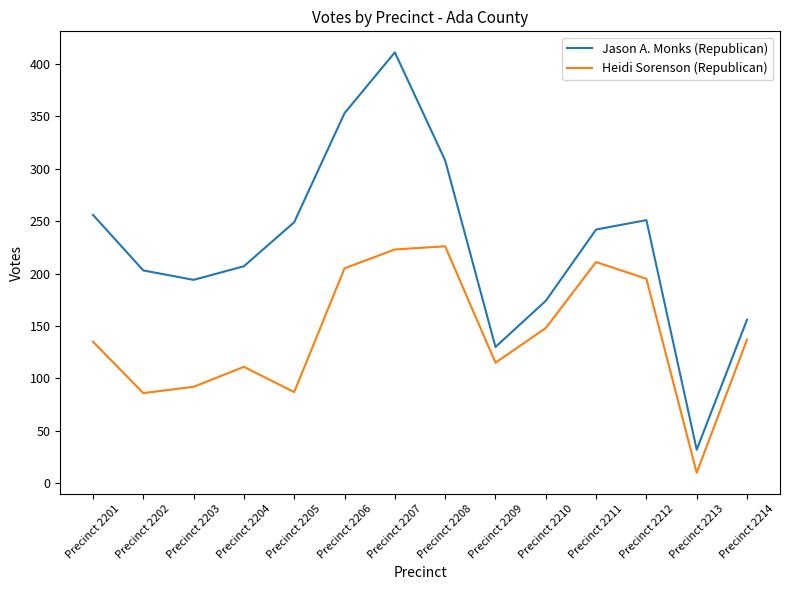

What is the total value across all series at Precinct 2209?

245